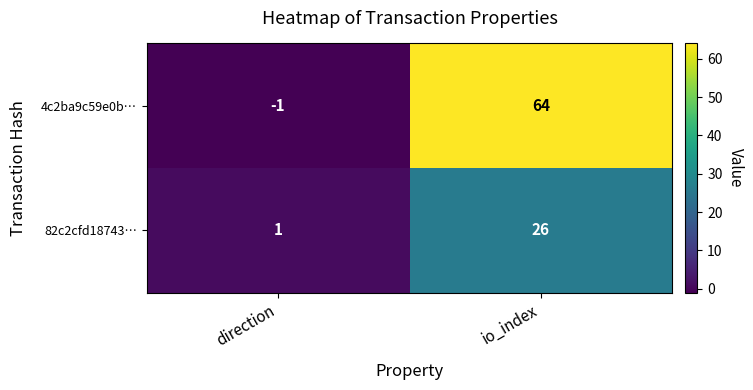

What is the sum of all 82c2cfd18743… values?

27